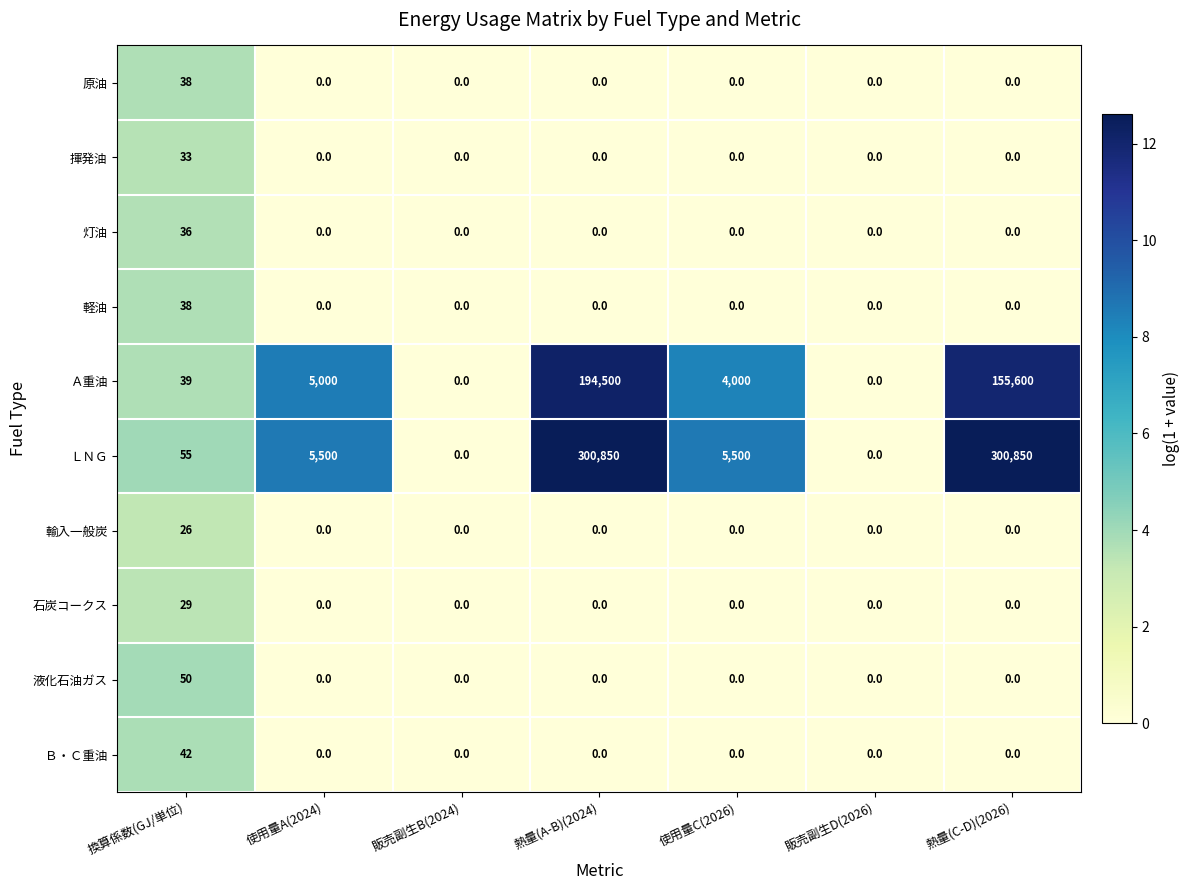

Is it true that 灯油 equals 0 at 熱量(A-B)(2024)?

True